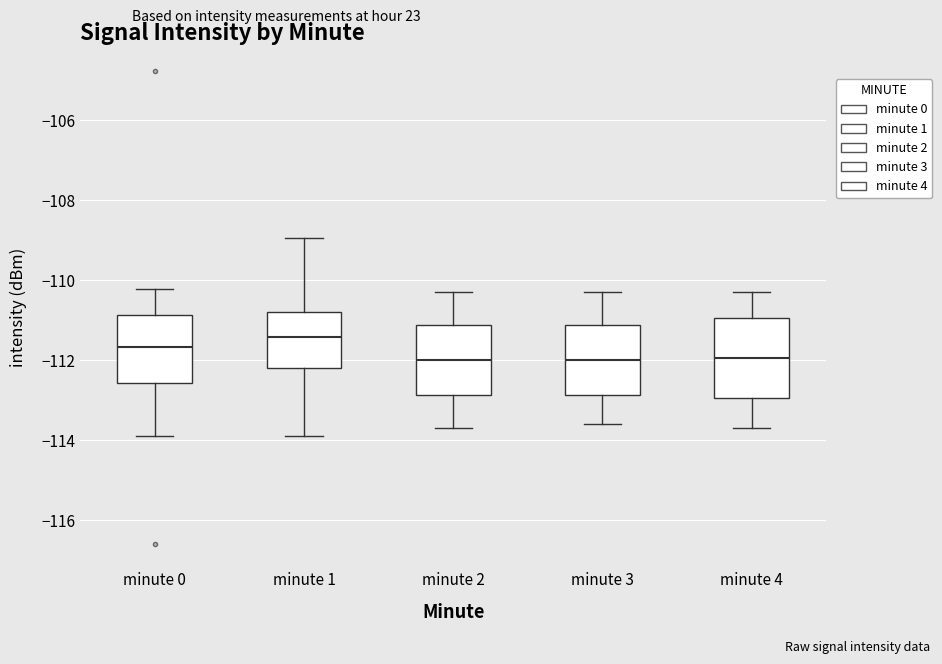

Where does the median line of the box for minute 0 sit on the y-axis? The values are not printed on the chart, so give them approximately, as read against the axis.

-111.6